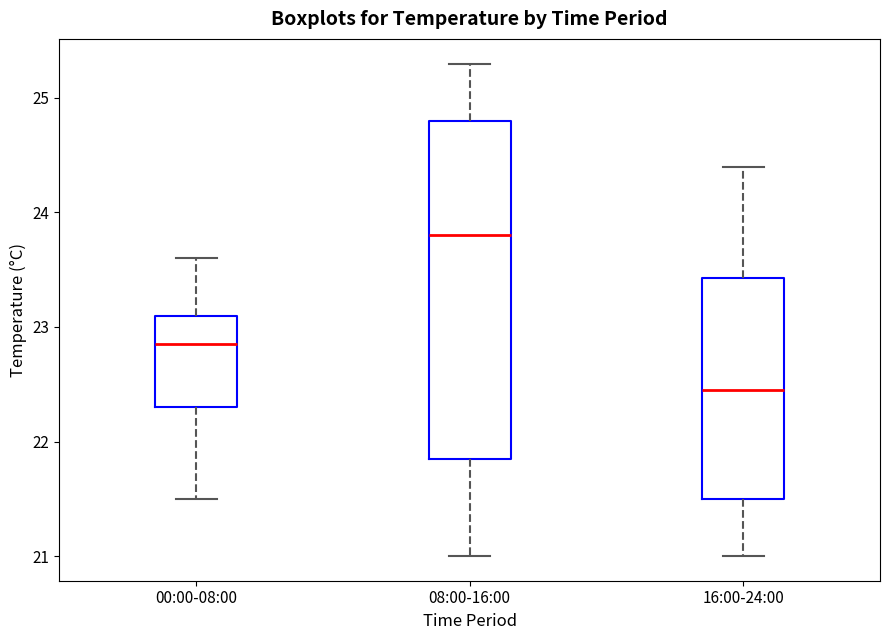

Reading left to right, read every box against the y-axis: the position of its median line, the range the box covers, and the ends of its whiskers. The values are not printed on the chart, so give them approximately, as read against the axis.

00:00-08:00: median 22.9, box 22.3 to 23.1, whiskers 21.5 to 23.6
08:00-16:00: median 23.8, box 21.9 to 24.8, whiskers 21.0 to 25.3
16:00-24:00: median 22.5, box 21.5 to 23.4, whiskers 21.0 to 24.4